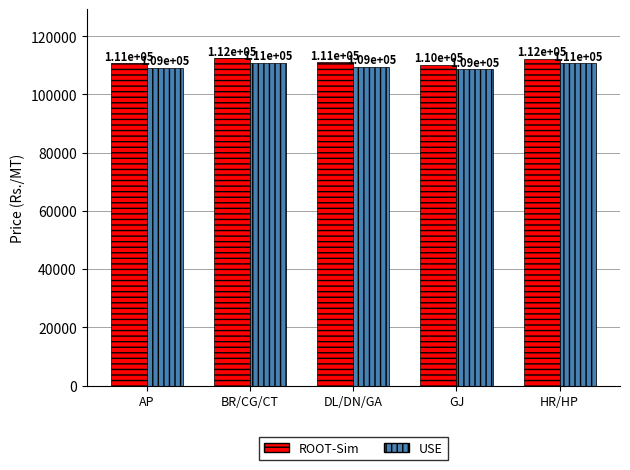

Reading left to right, what are all the values shown in this chart?

ROOT-Sim: AP=110663	BR/CG/CT=112417	DL/DN/GA=110970	GJ=110190	HR/HP=112166
USE: AP=109163	BR/CG/CT=110917	DL/DN/GA=109470	GJ=108690	HR/HP=110666